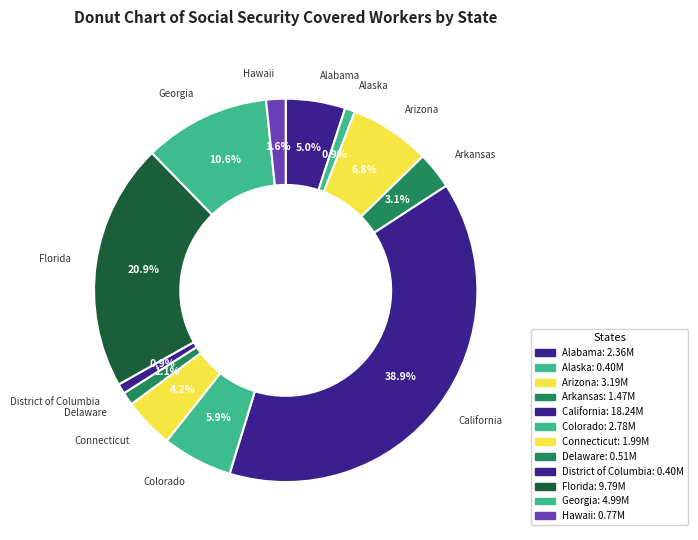

Does Delaware represent more than half of the total?

No